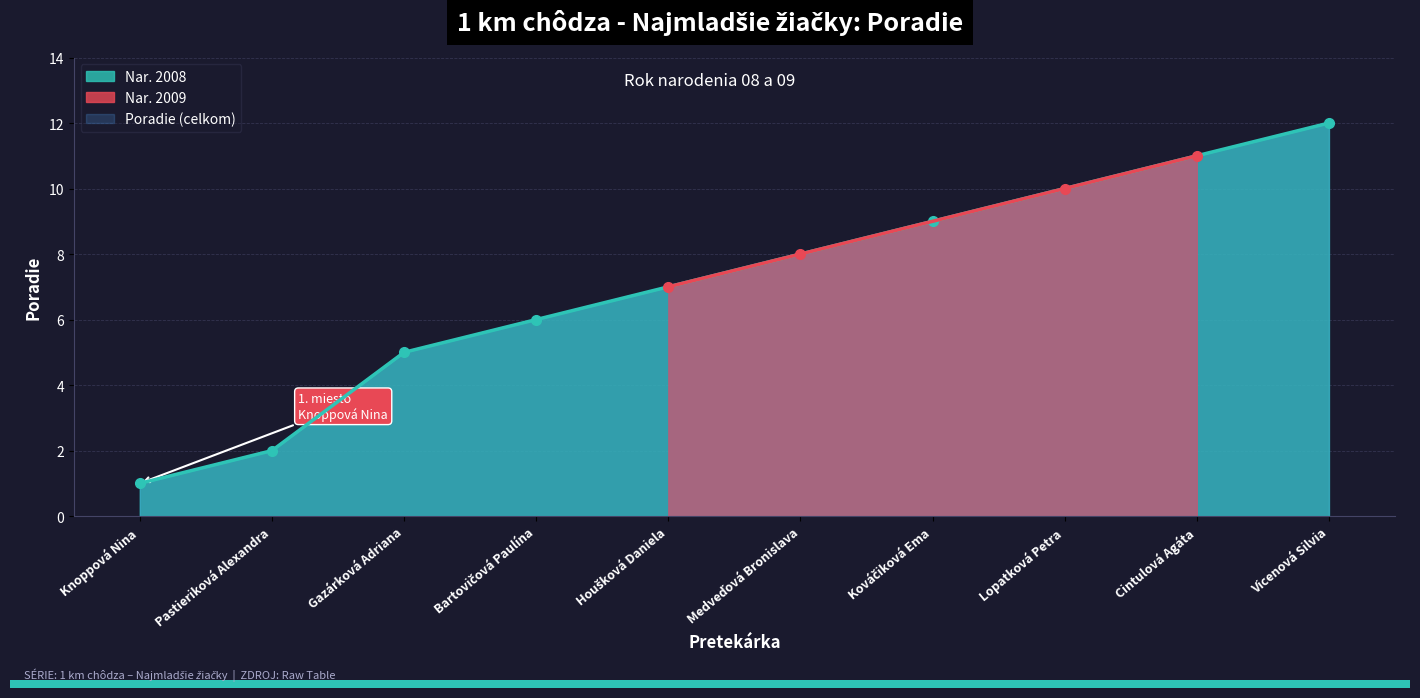

Is it true that the value at Houšková Daniela is 7?

True